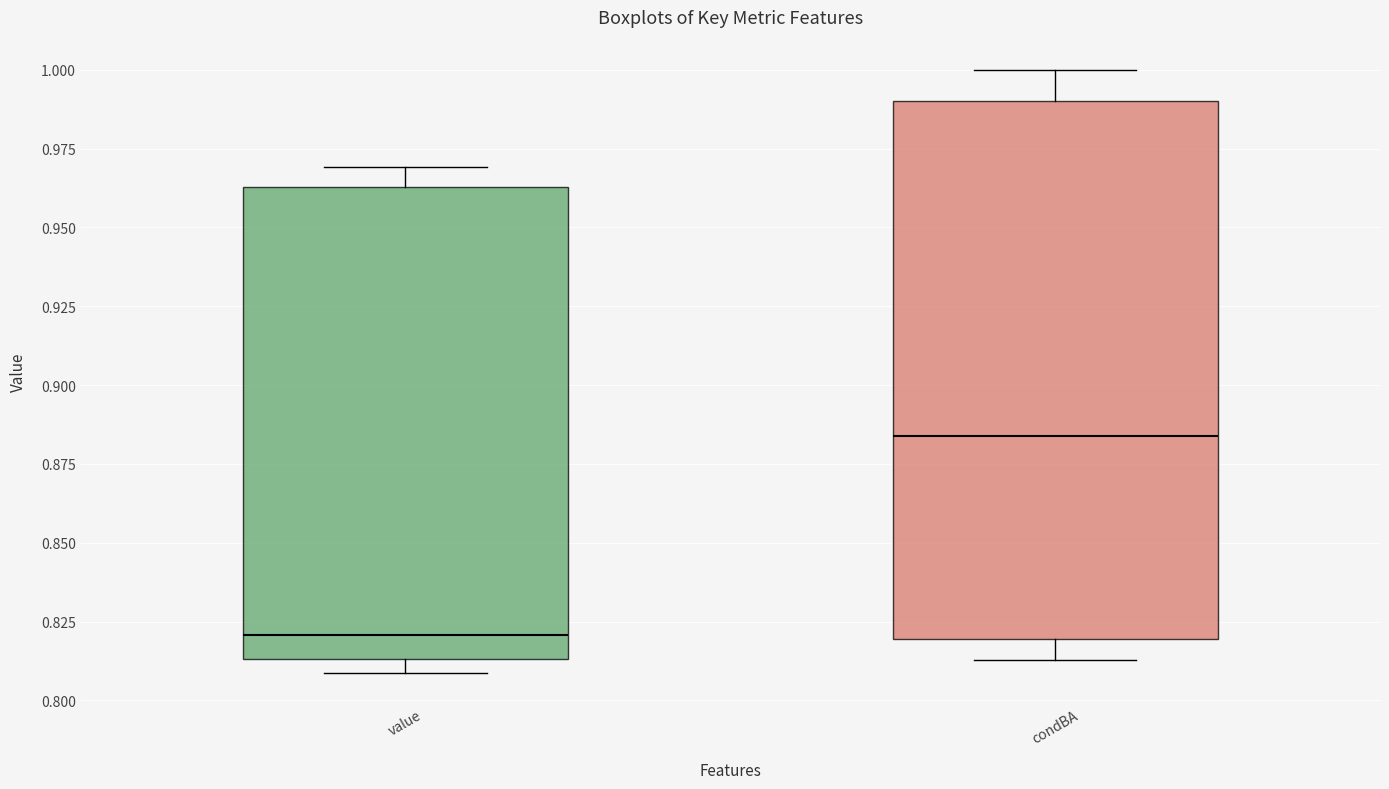

Reading left to right, read every box against the y-axis: the position of its median line, the range the box covers, and the ends of its whiskers. The values are not printed on the chart, so give them approximately, as read against the axis.

value: median 0.820, box 0.815 to 0.965, whiskers 0.810 to 0.970
condBA: median 0.885, box 0.820 to 0.990, whiskers 0.815 to 1.000